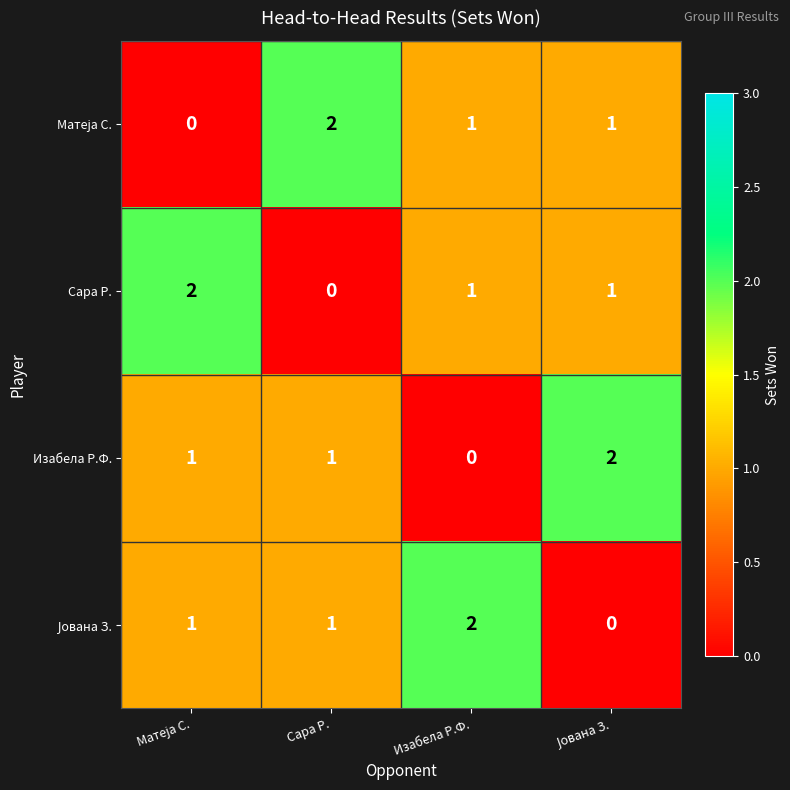

The Изабела Р.Ф. series shows 2 at Сара Р.. True or false?

False